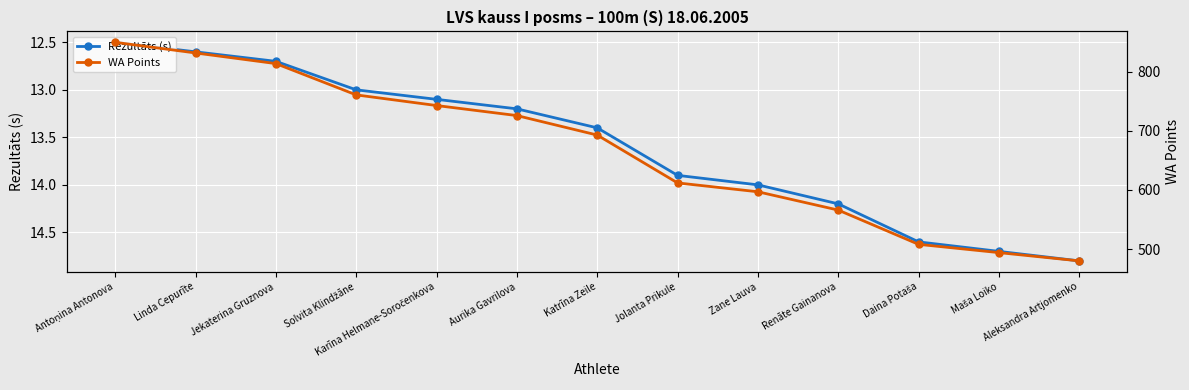

At which label does Rezultāts (s) first exceed 13?

Karīna Helmane-Soročenkova